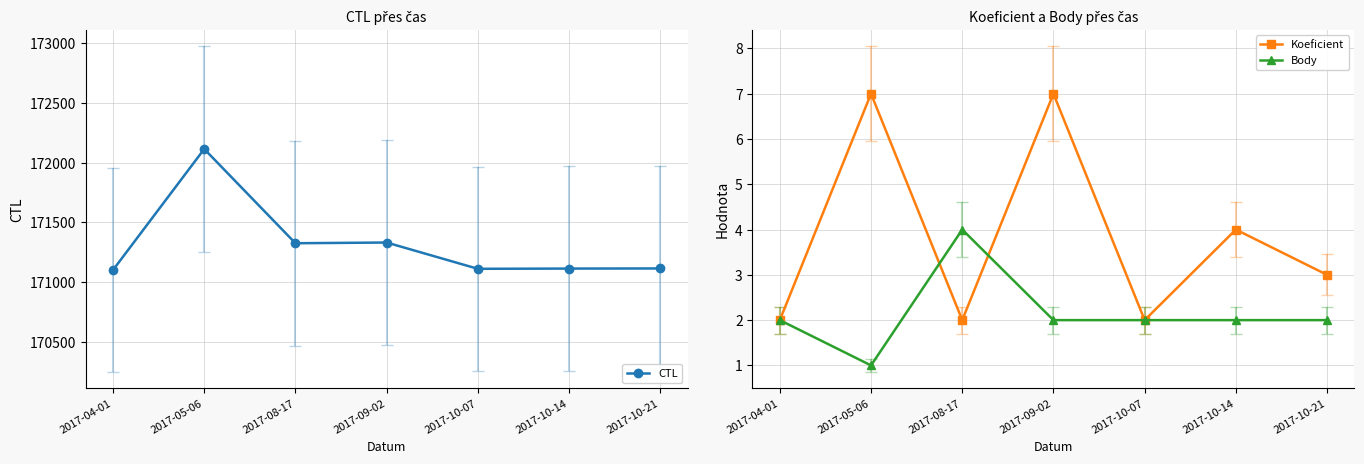

How many values in the CTL series are below 171114?

3